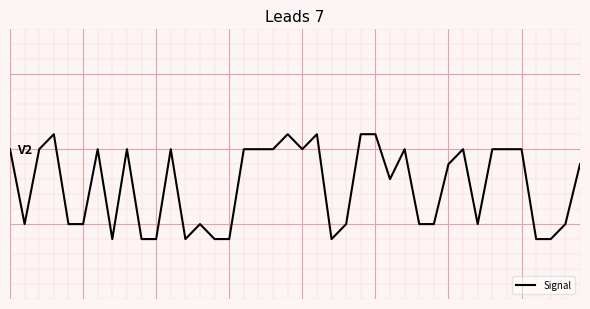

List the labels in order of value, smallest first.

7, 9, 10, 12, 14, 15, 22, 36, 37, 1, 4, 5, 13, 23, 28, 29, 32, 38, 26, 30, 39, 0, 2, 6, 8, 11, 16, 17, 18, 20, 27, 31, 33, 34, 35, 3, 19, 21, 24, 25